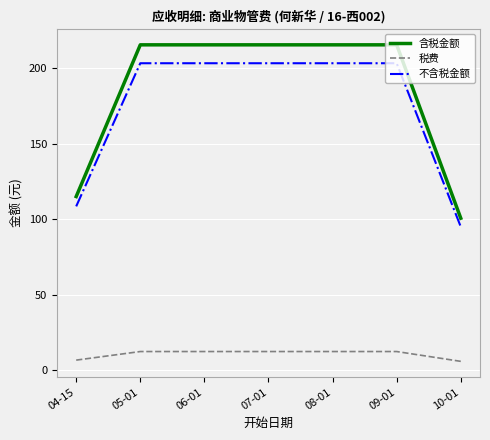

What is the difference between the 不含税金额 values at 07-01 and 04-15?

94.9